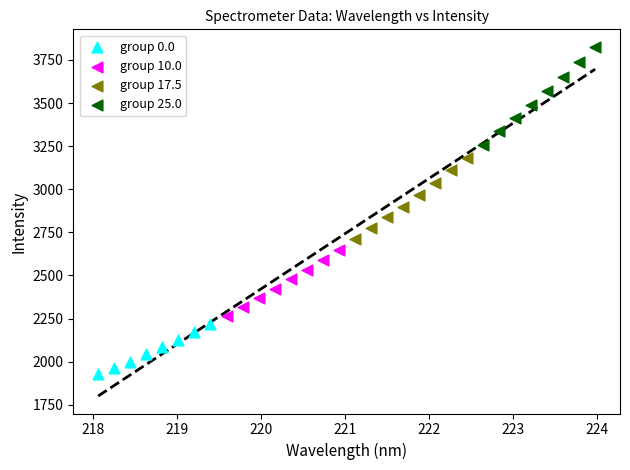

Which series reaches the minimum Y coordinate?

group 0.0